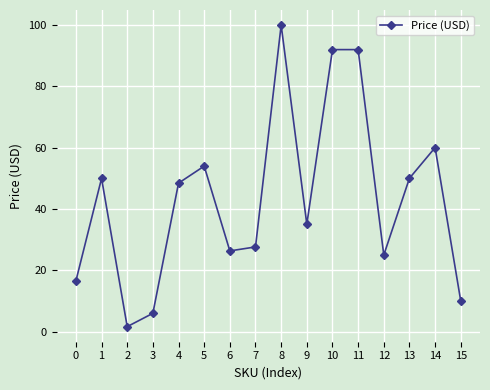

The chart shows a value of 150.6 at 8. True or false?

False